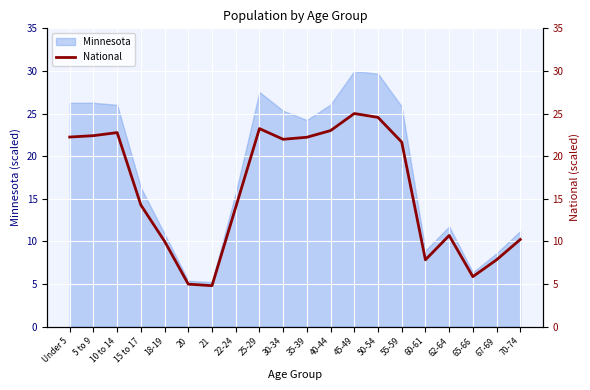

True or false: the data shows 41.0 at 25-29.

False